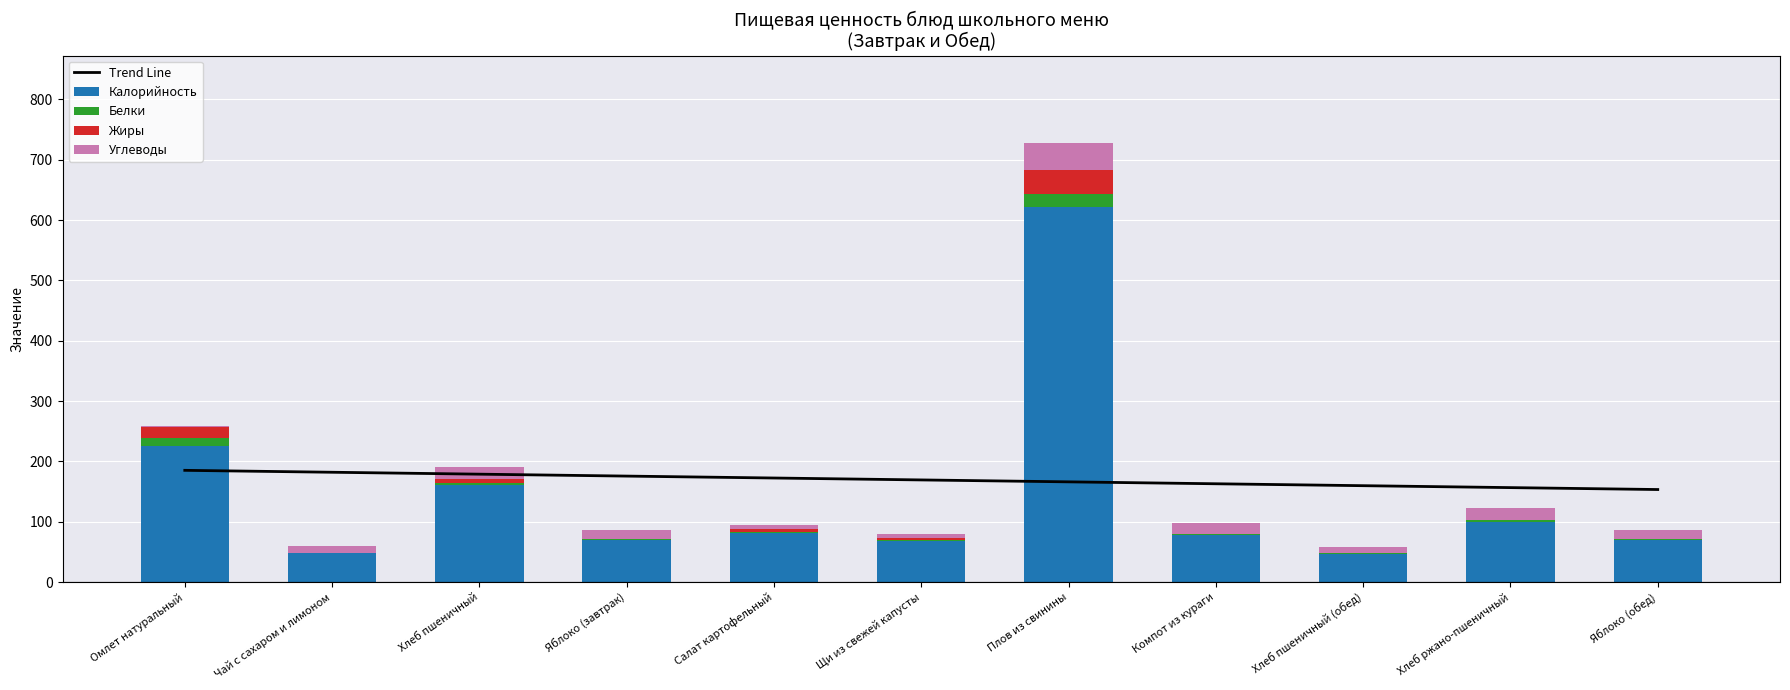

List the labels in order of Жиры value, smallest first.

Чай с сахаром и лимоном, Компот из кураги, Хлеб пшеничный (обед), Яблоко (завтрак), Хлеб ржано-пшеничный, Яблоко (обед), Щи из свежей капусты, Салат картофельный, Хлеб пшеничный, Омлет натуральный, Плов из свинины